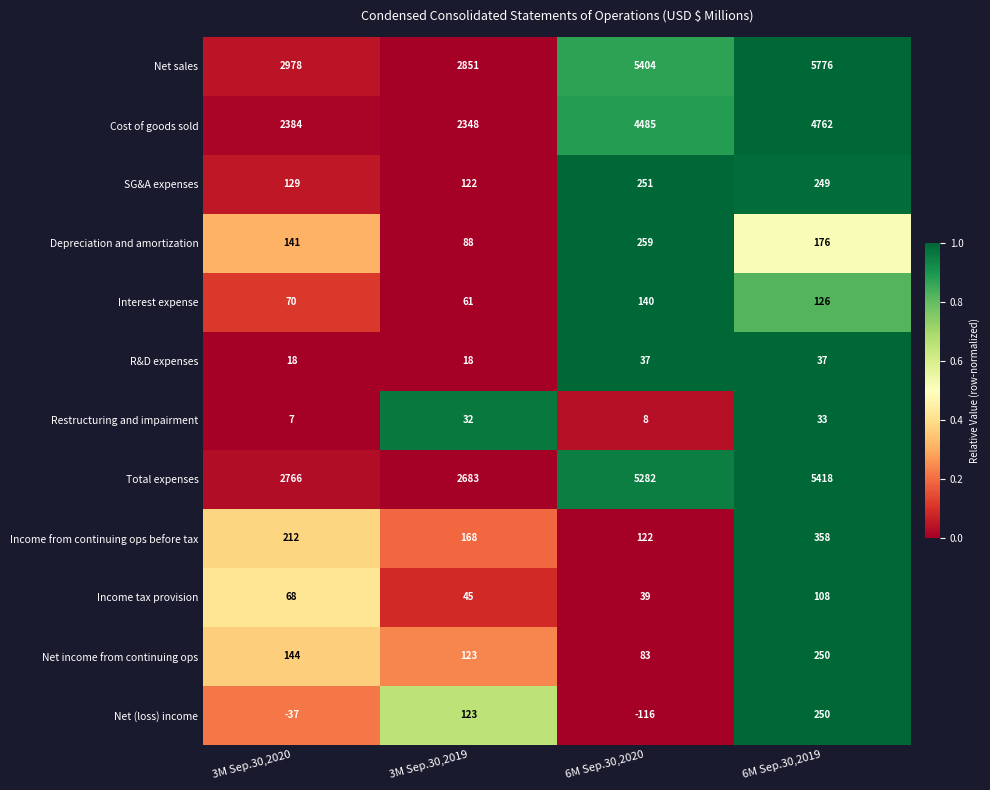

Which series changed the most between 3M Sep.30,2020 and 6M Sep.30,2020?

Total expenses